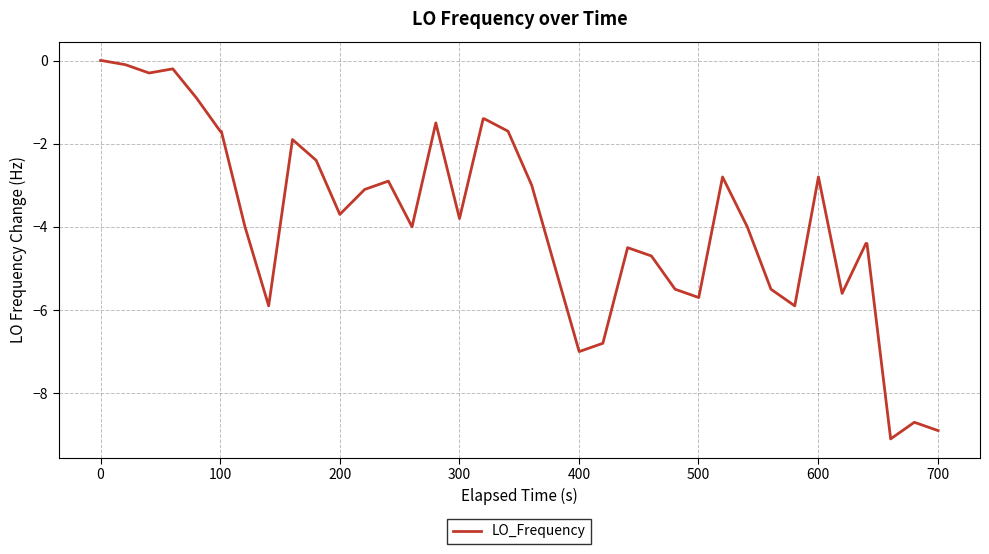

What is the minimum value shown in the chart?

-9.1